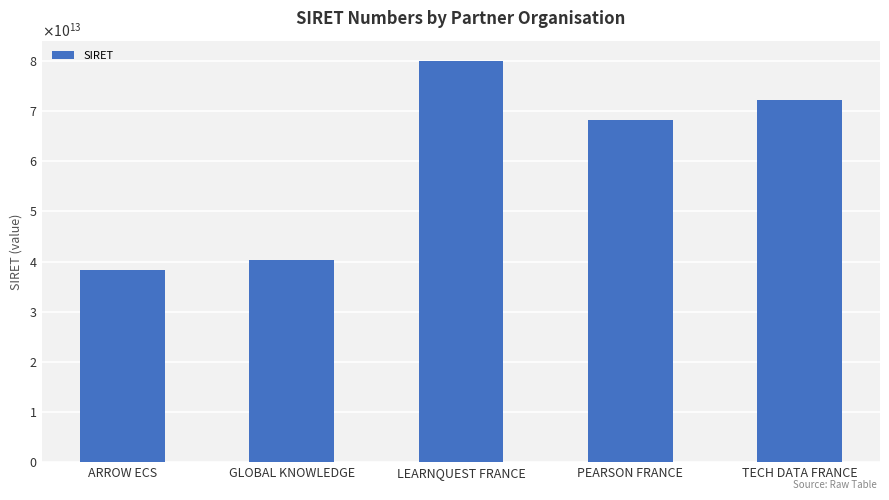

Are the bars horizontal?

No